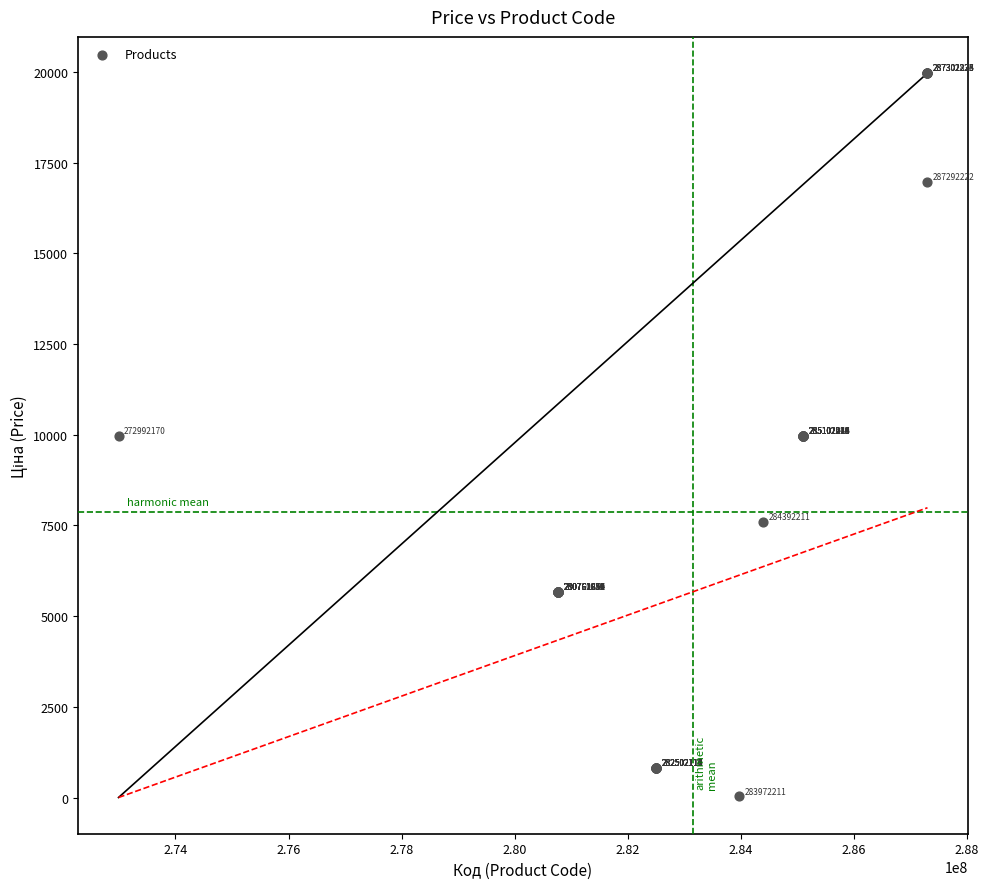

What Y value in the scatter plot is closest to 9998?

9975.0